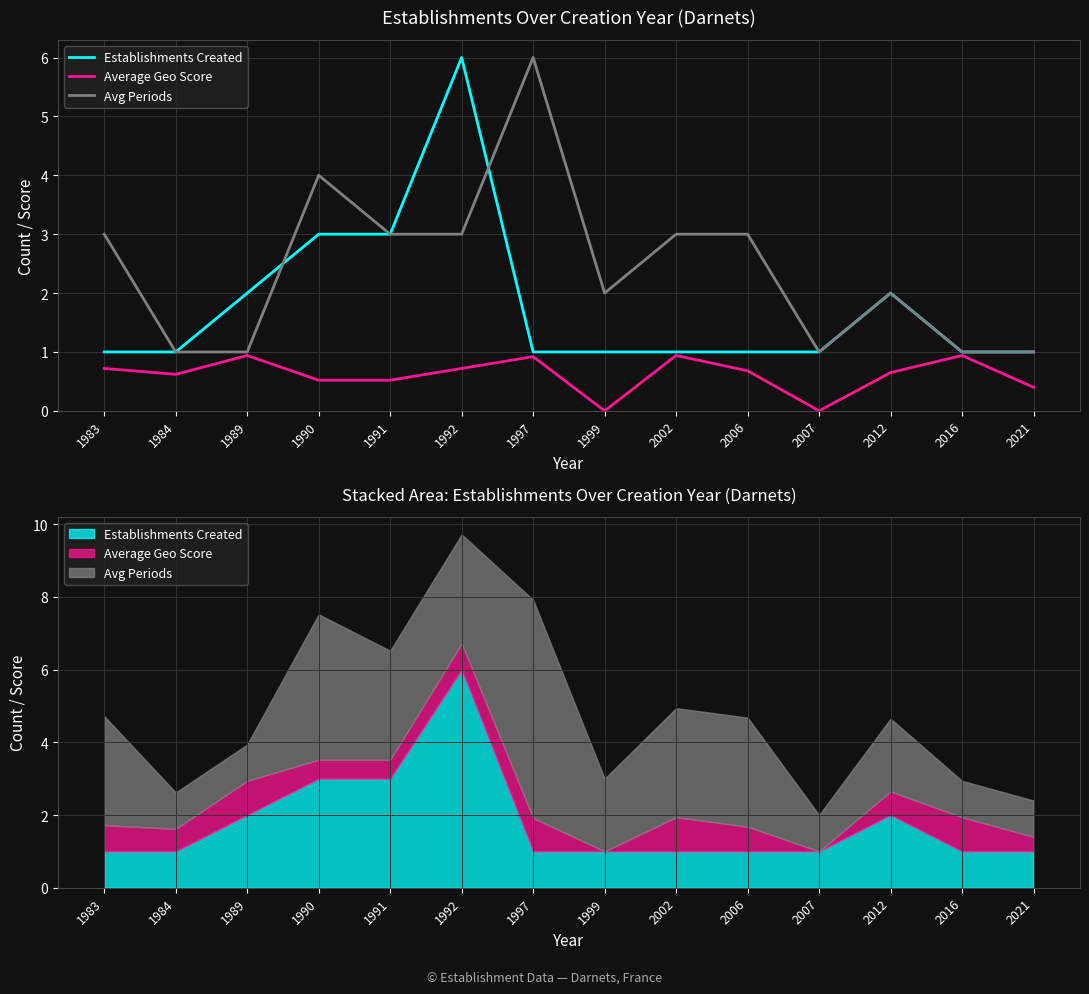

True or false: Establishments Created and Average Geo Score intersect in this chart.

False